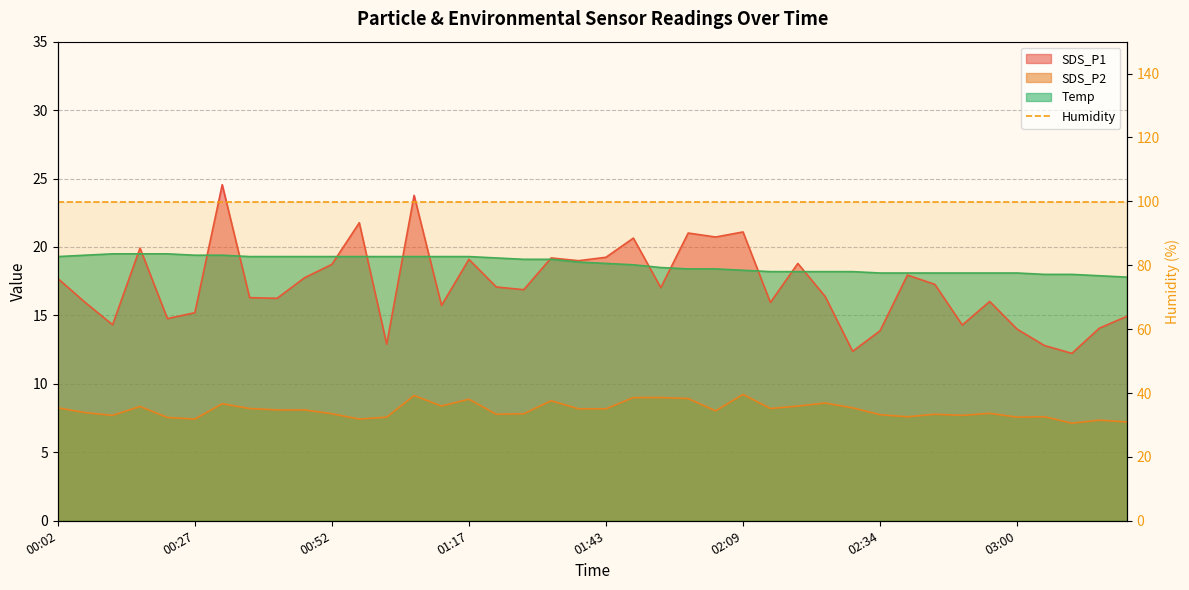

Reading left to right, extract all data points from this chart.

SDS_P1: 00:02=17.7	00:07=15.9	00:12=14.3	00:17=19.9	00:22=14.8	00:27=15.2	00:32=24.6	00:37=16.3	00:42=16.2	00:47=17.8	00:52=18.7	00:57=21.8	01:02=12.9	01:07=23.8	01:12=15.7	01:17=19.1	01:23=17.1	01:28=16.9	01:33=19.2	01:38=19.0	01:43=19.2	01:49=20.6	01:54=17.0	01:59=21.0	02:04=20.7	02:09=21.1	02:14=15.9	02:19=18.8	02:24=16.4	02:29=12.4	02:34=13.9	02:39=17.9	02:44=17.3	02:49=14.3	02:54=16.0	03:00=14.0	03:05=12.8	03:10=12.2	03:15=14.1	03:20=14.9
SDS_P2: 00:02=8.2	00:07=7.9	00:12=7.7	00:17=8.3	00:22=7.5	00:27=7.4	00:32=8.6	00:37=8.2	00:42=8.1	00:47=8.1	00:52=7.8	00:57=7.4	01:02=7.6	01:07=9.2	01:12=8.4	01:17=8.9	01:23=7.8	01:28=7.8	01:33=8.8	01:38=8.2	01:43=8.2	01:49=9.0	01:54=9.0	01:59=8.9	02:04=8.0	02:09=9.2	02:14=8.2	02:19=8.4	02:24=8.6	02:29=8.2	02:34=7.8	02:39=7.6	02:44=7.8	02:49=7.7	02:54=7.8	03:00=7.6	03:05=7.6	03:10=7.1	03:15=7.3	03:20=7.2
Temp: 00:02=19.3	00:07=19.4	00:12=19.5	00:17=19.5	00:22=19.5	00:27=19.4	00:32=19.4	00:37=19.3	00:42=19.3	00:47=19.3	00:52=19.3	00:57=19.3	01:02=19.3	01:07=19.3	01:12=19.3	01:17=19.3	01:23=19.2	01:28=19.1	01:33=19.1	01:38=18.9	01:43=18.8	01:49=18.7	01:54=18.5	01:59=18.4	02:04=18.4	02:09=18.3	02:14=18.2	02:19=18.2	02:24=18.2	02:29=18.2	02:34=18.1	02:39=18.1	02:44=18.1	02:49=18.1	02:54=18.1	03:00=18.1	03:05=18.0	03:10=18.0	03:15=17.9	03:20=17.8